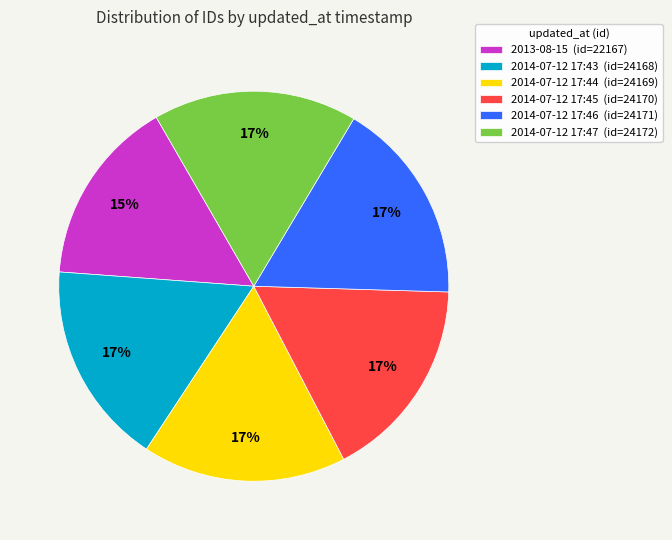

Approximately how many times larger is the value at 2013-08-15 (id=22167) compared to 2014-07-12 17:44 (id=24169)?

0.9